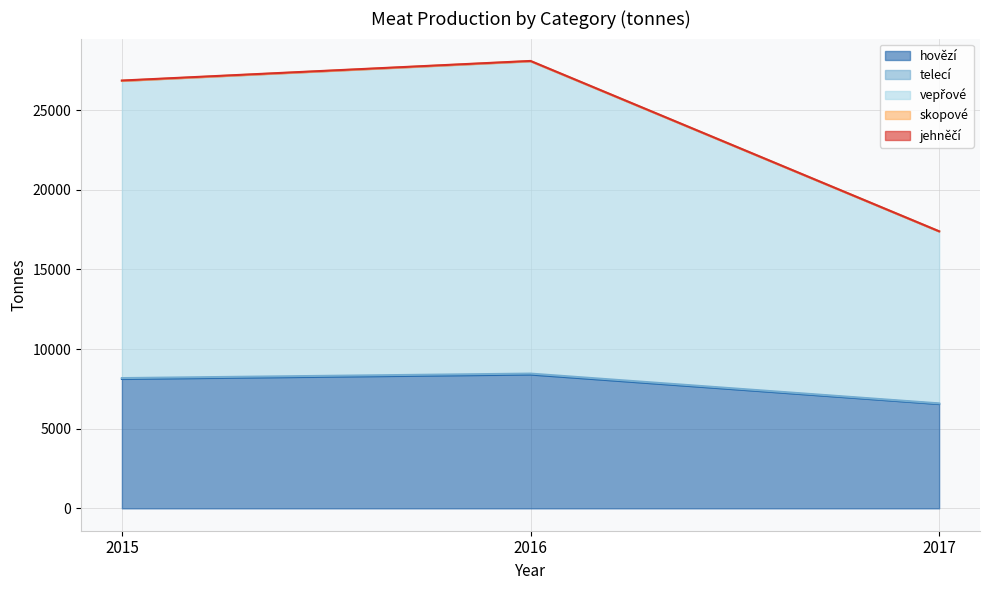

What is the value of the vepřové point at the 1st from the left?

26866